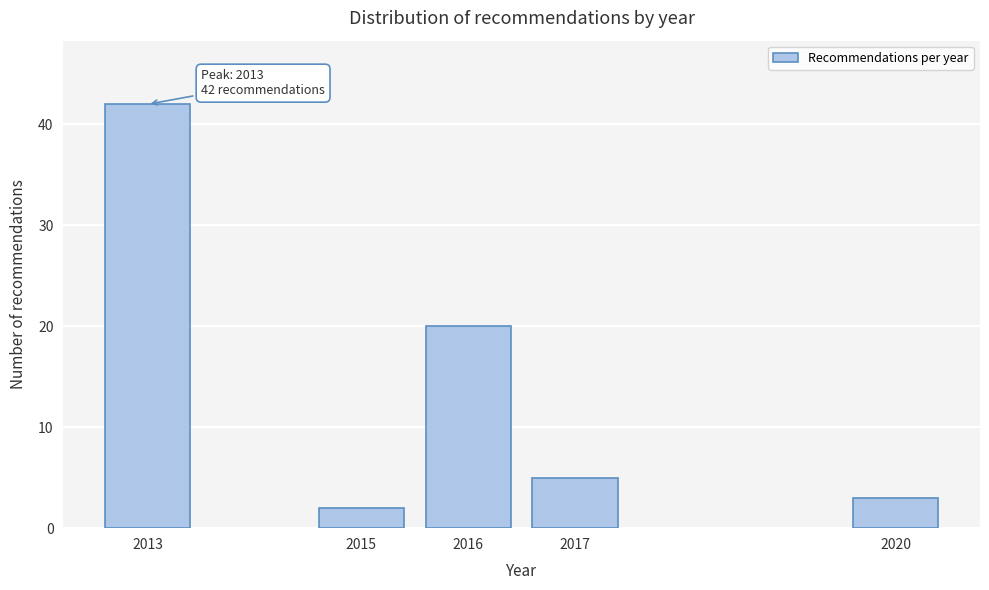

Reading right to left, extract all data points from this chart.

2020=3	2017=5	2016=20	2015=2	2013=42